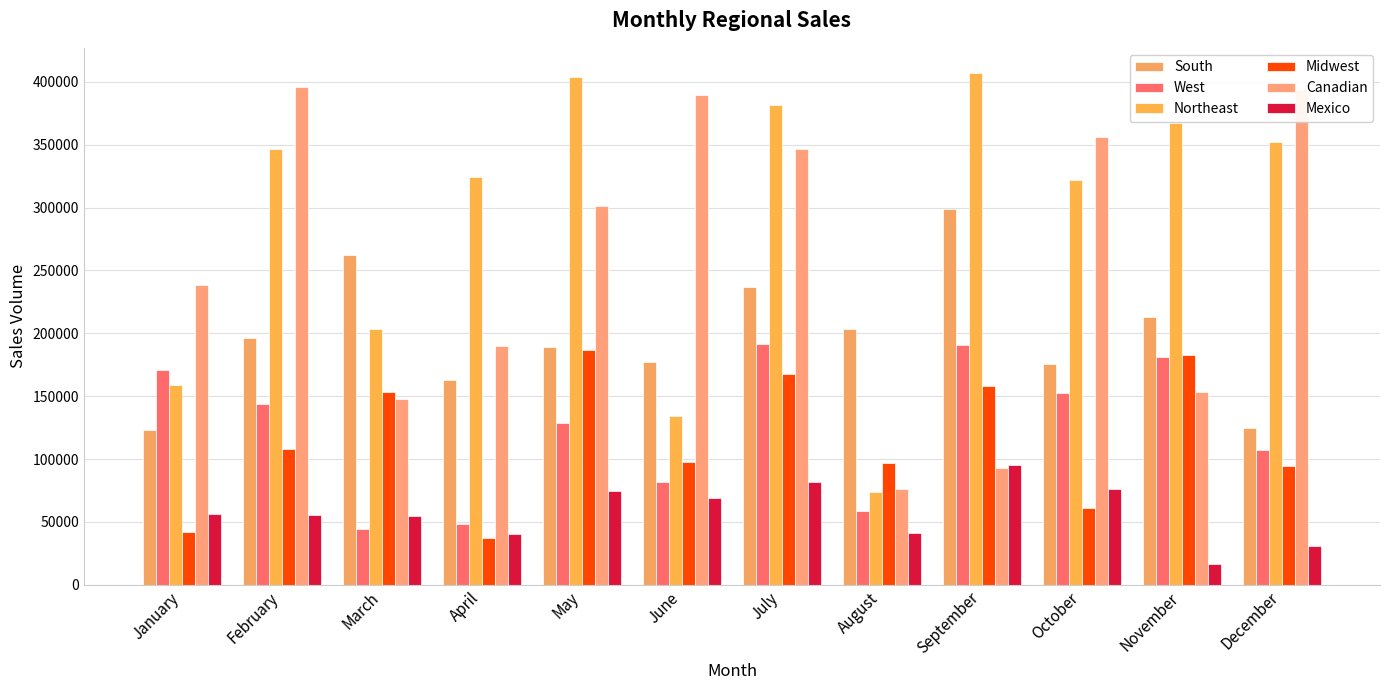

What is the maximum value shown in the chart?

406656